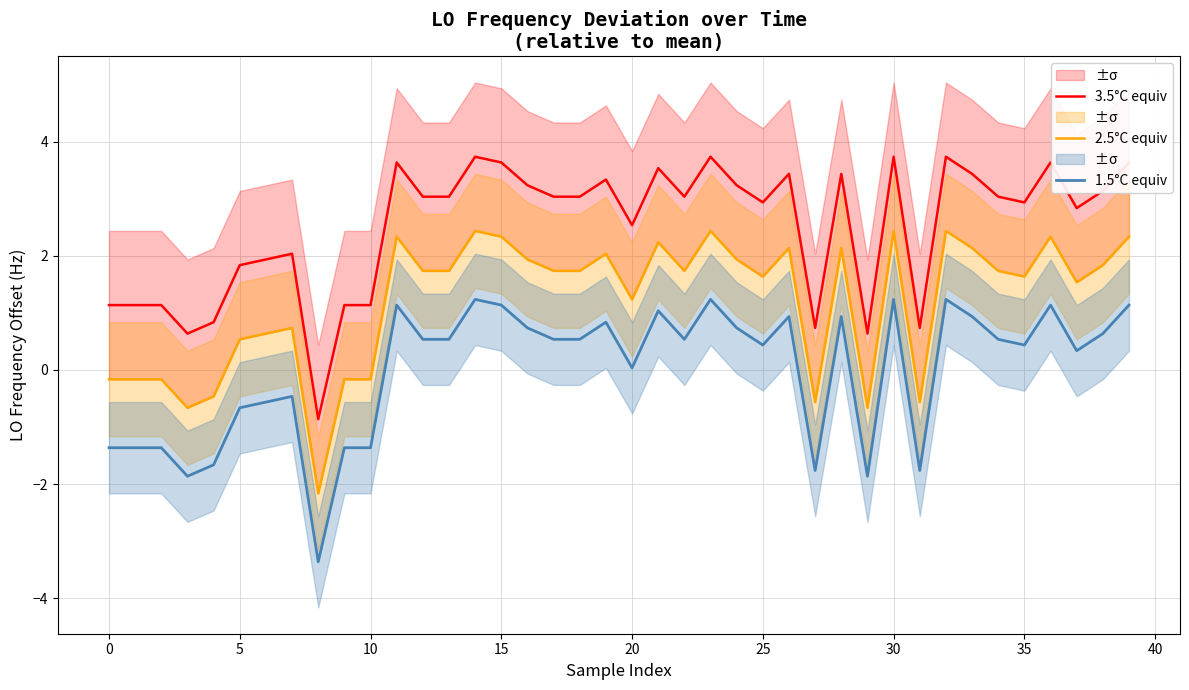

What is the highest value of the 3.5°C equiv series?

3.7